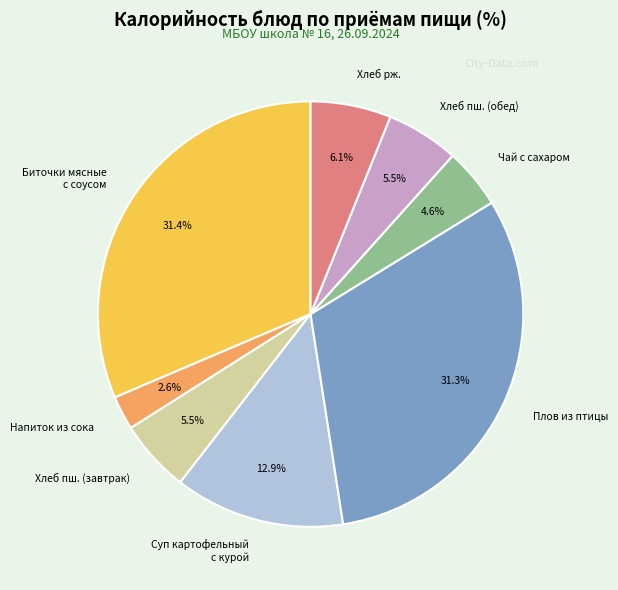

How much of the chart is everything except Хлеб рж.?

93.9%